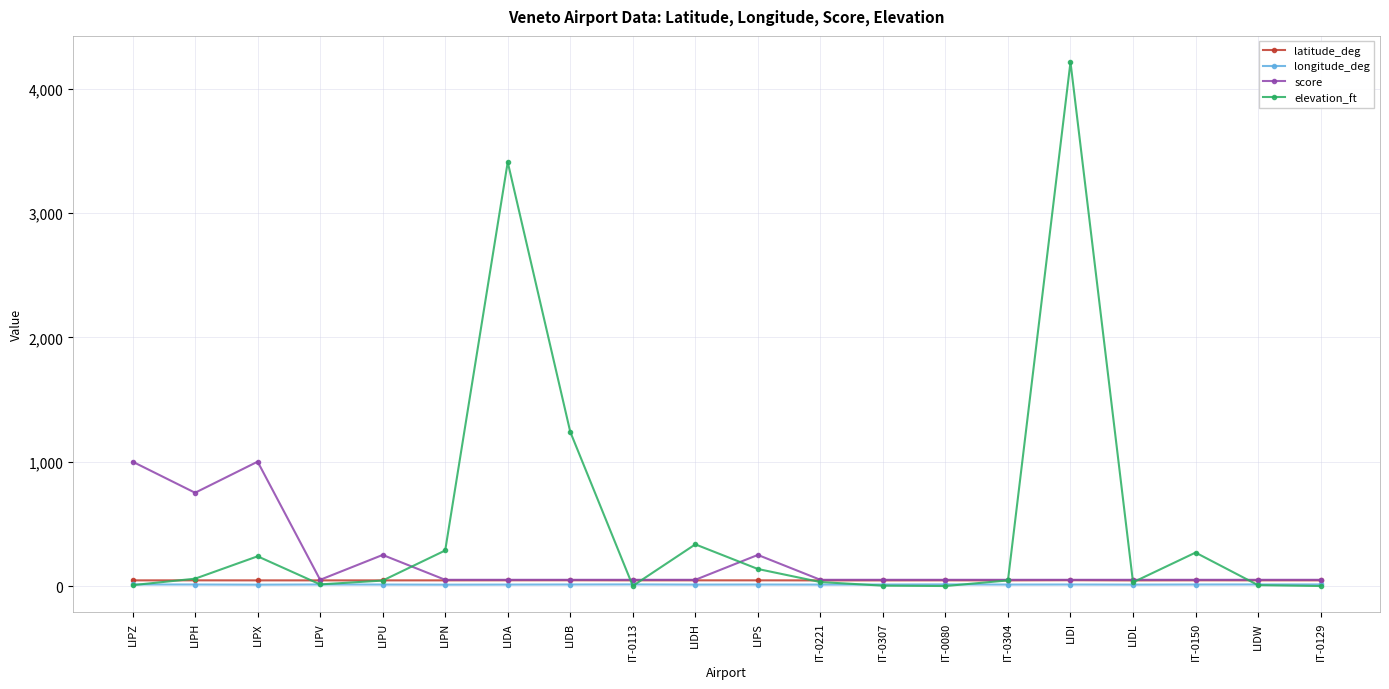

What is the difference between the highest and lowest values at LIDH?

323.5